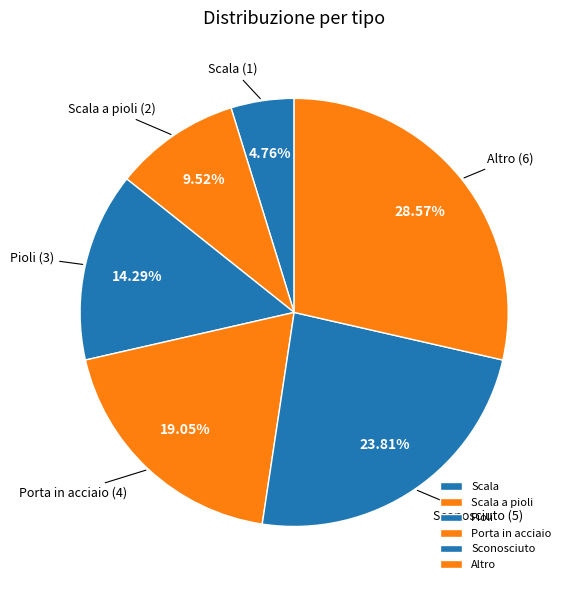

How many segments does this pie chart have?

6